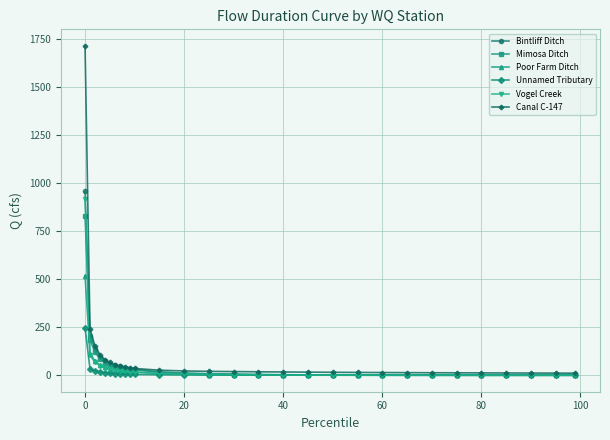

What is the value of the Mimosa Ditch point at the 2nd from the left?

181.1